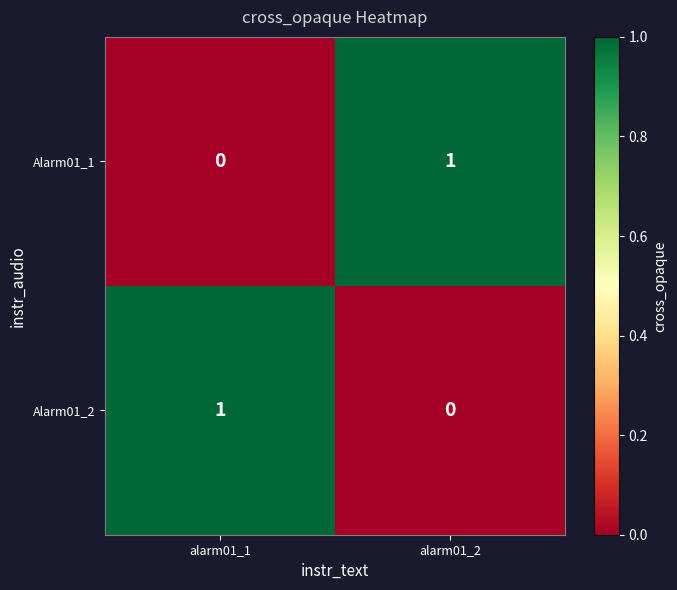

True or false: Alarm01_1 has a value of 1 at alarm01_2.

True